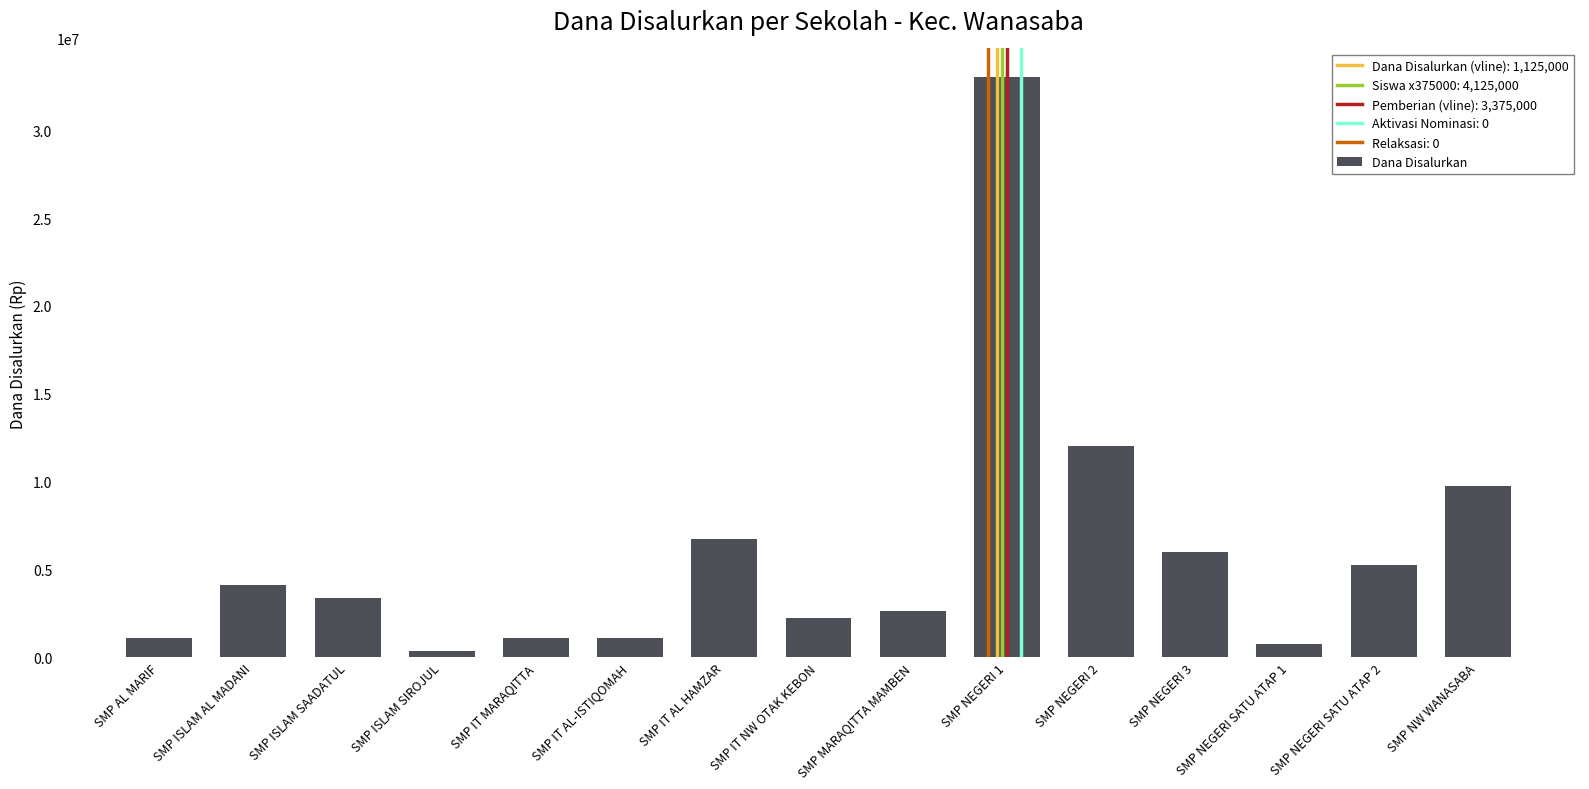

Reading right to left, transcribe all the data shown in this chart.

9750000	5250000	750000	6000000	12000000	33000000	2625000	2250000	6750000	1125000	1125000	375000	3375000	4125000	1125000